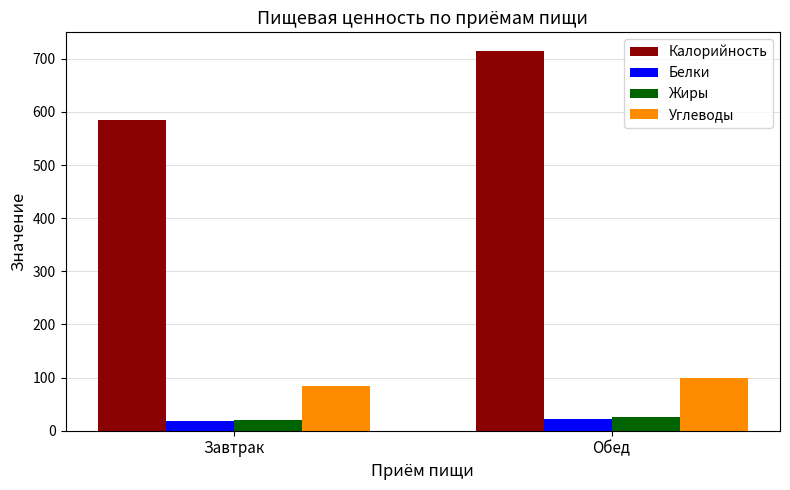

List the labels in order of Углеводы value, smallest first.

Завтрак, Обед